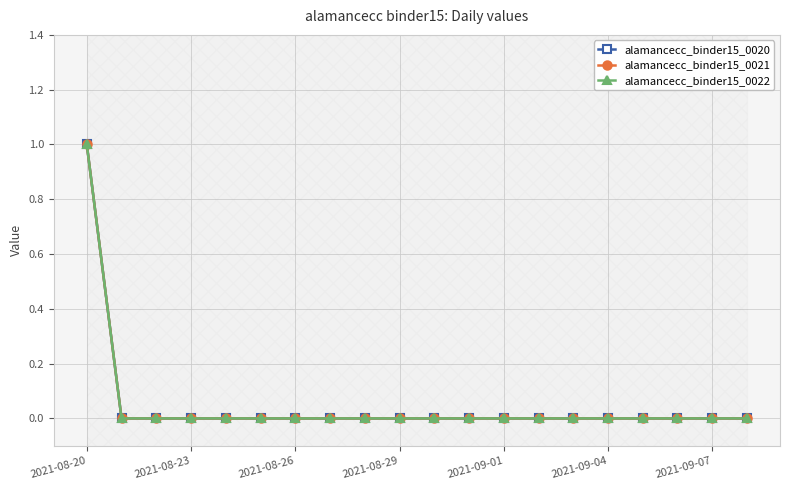

True or false: alamancecc_binder15_0020 and alamancecc_binder15_0022 cross at least once.

False